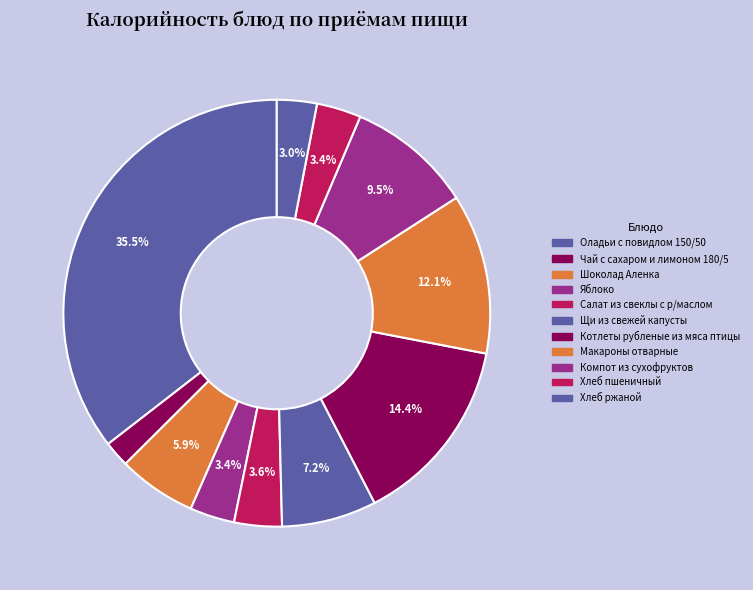

To the nearest percent, what is the average slice percentage?

9%